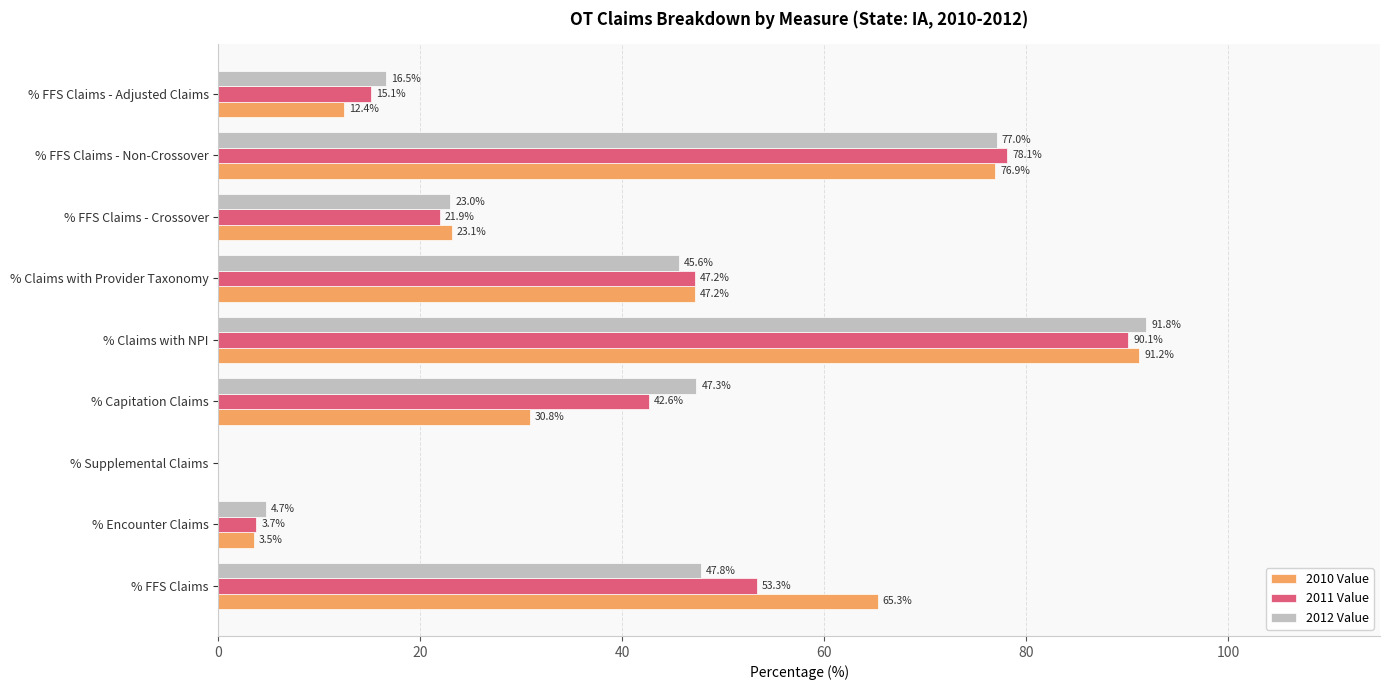

At which label is 2011 Value closest to 45?

% Claims with Provider Taxonomy